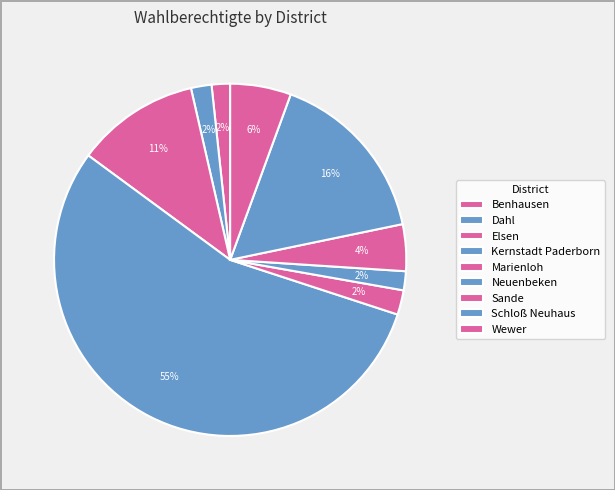

What is the total percentage of Dahl and Marienloh?

4.1%